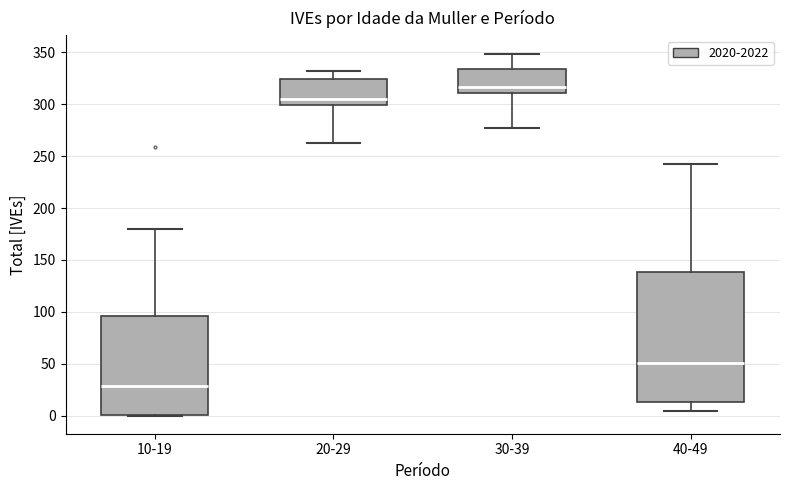

Which box is the tallest, from its lower edge to its upper edge?

40-49